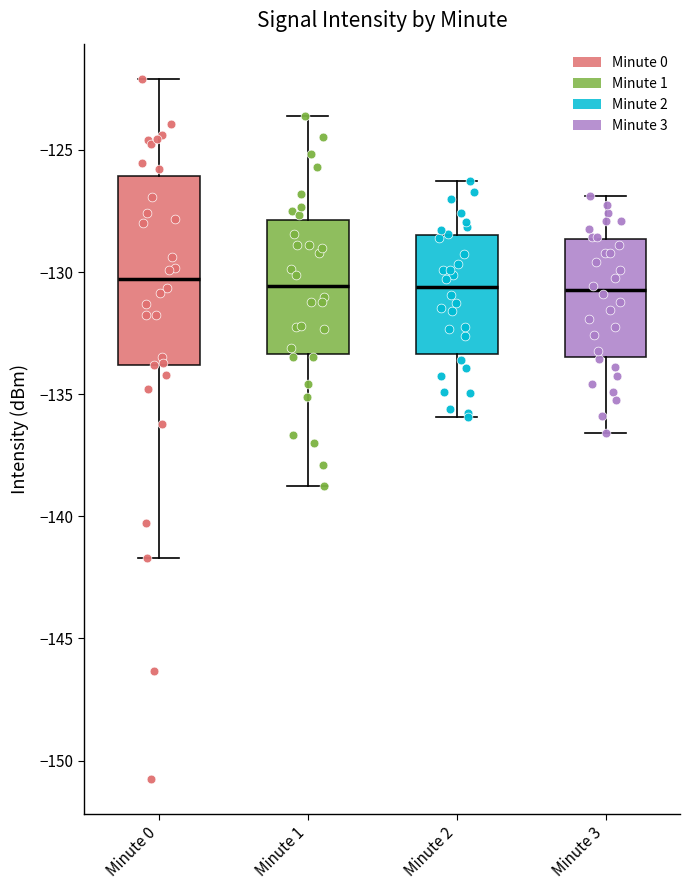

Comparing the boxes themselves (not the whiskers), which one is the tallest?

Minute 0